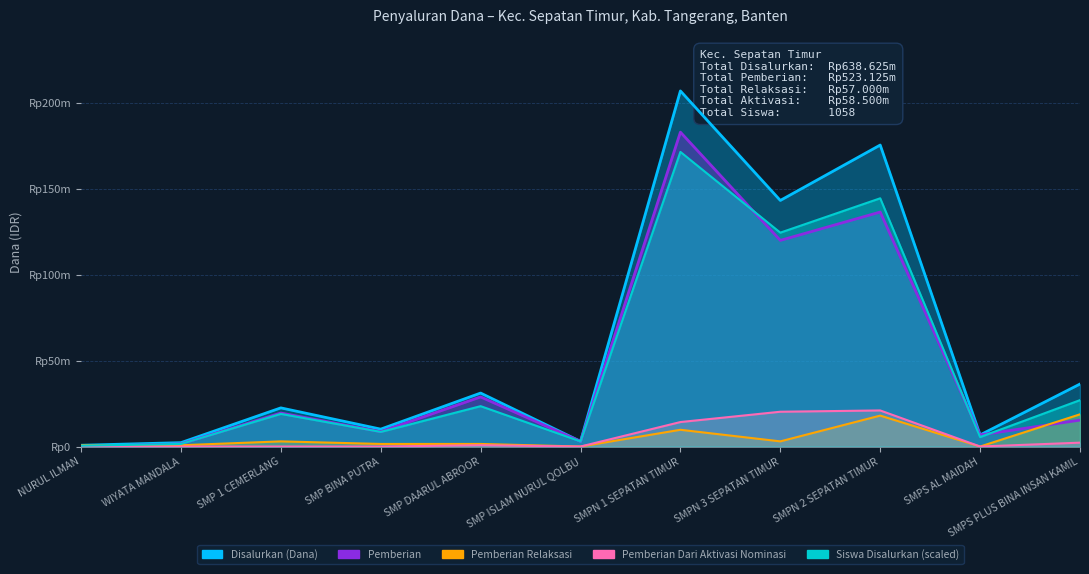

True or false: Disalurkan (Dana) and Siswa Disalurkan cross at least once.

False